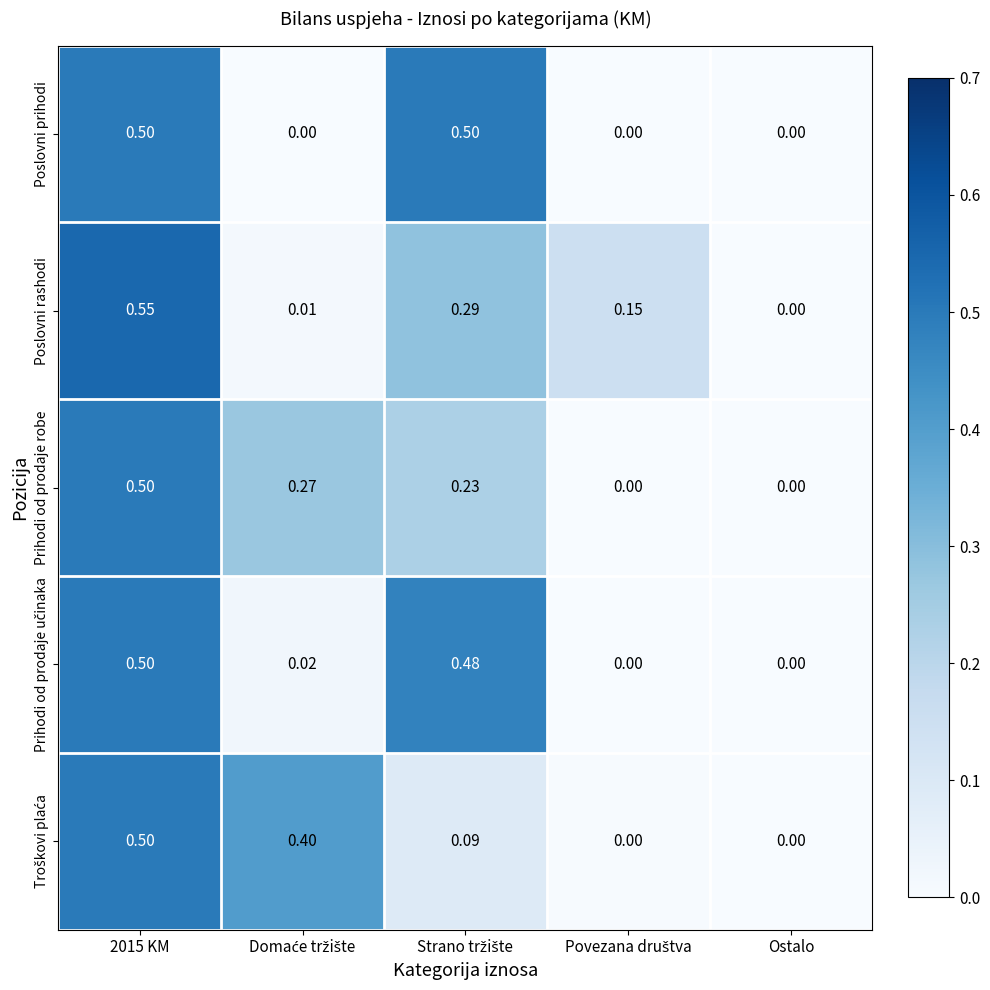

Which series has the widest spread of values?

Poslovni rashodi